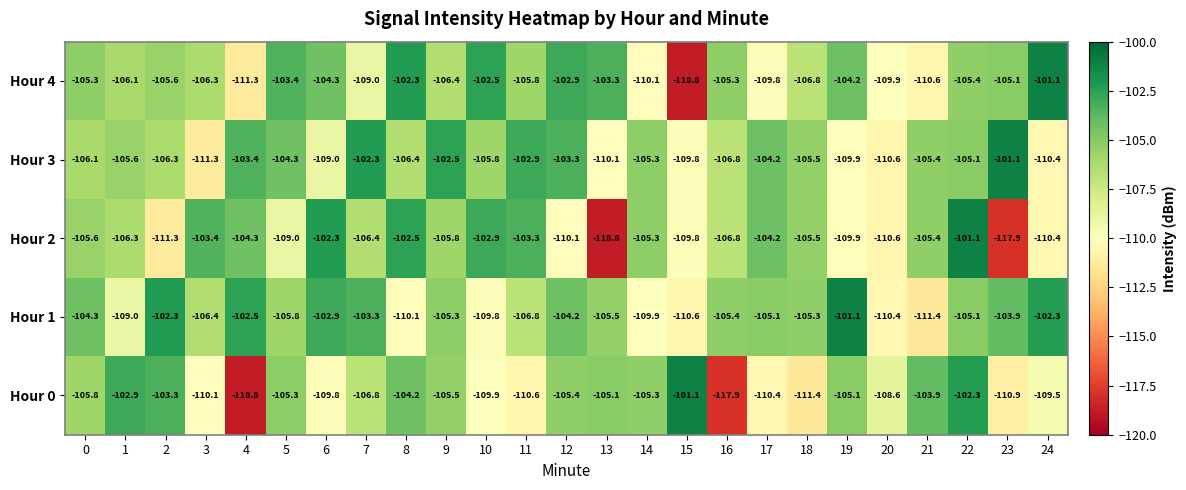

How many distinct data groups are displayed?

5